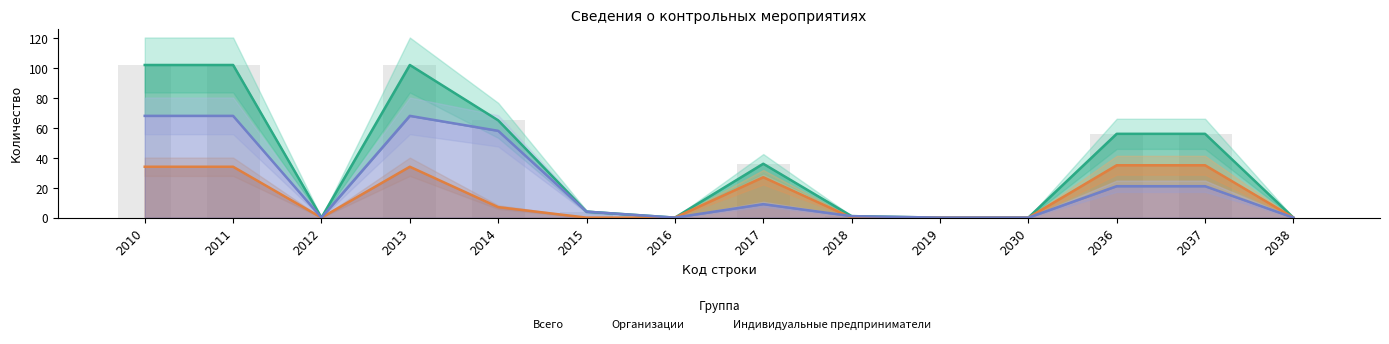

Does the chart contain any negative values?

No